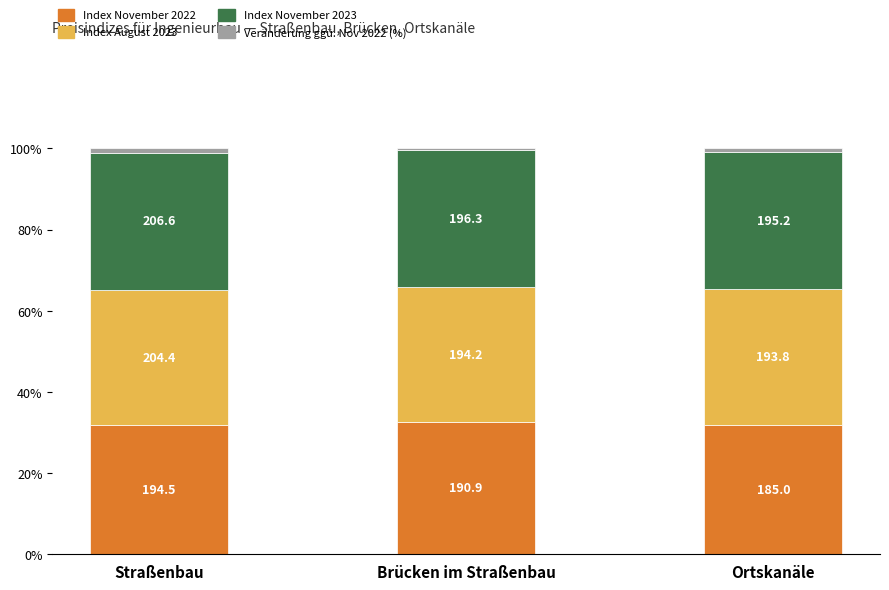

Are the bars horizontal?

No